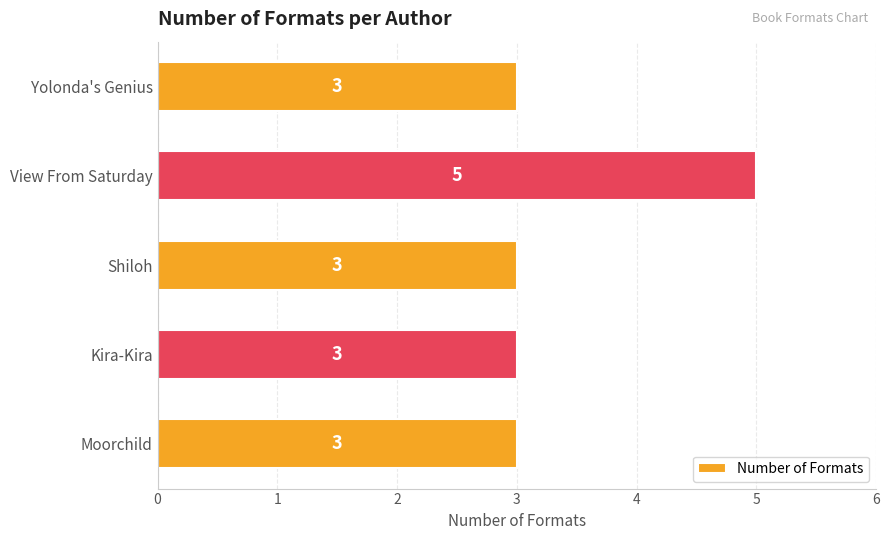

Count the number of categories in the chart.

5